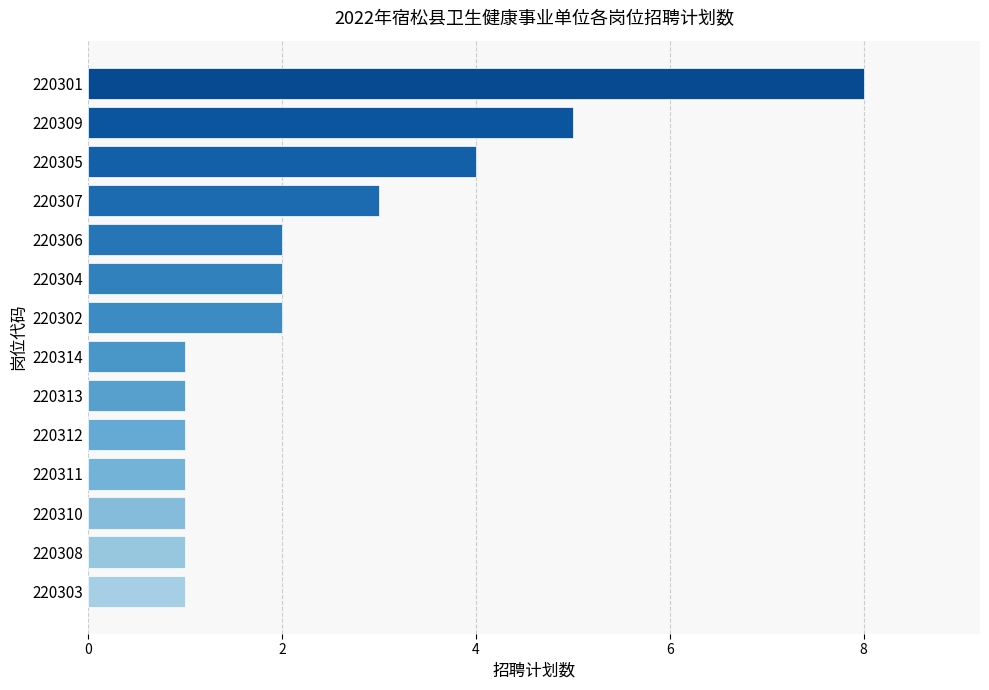

What is the sum of all values?

33